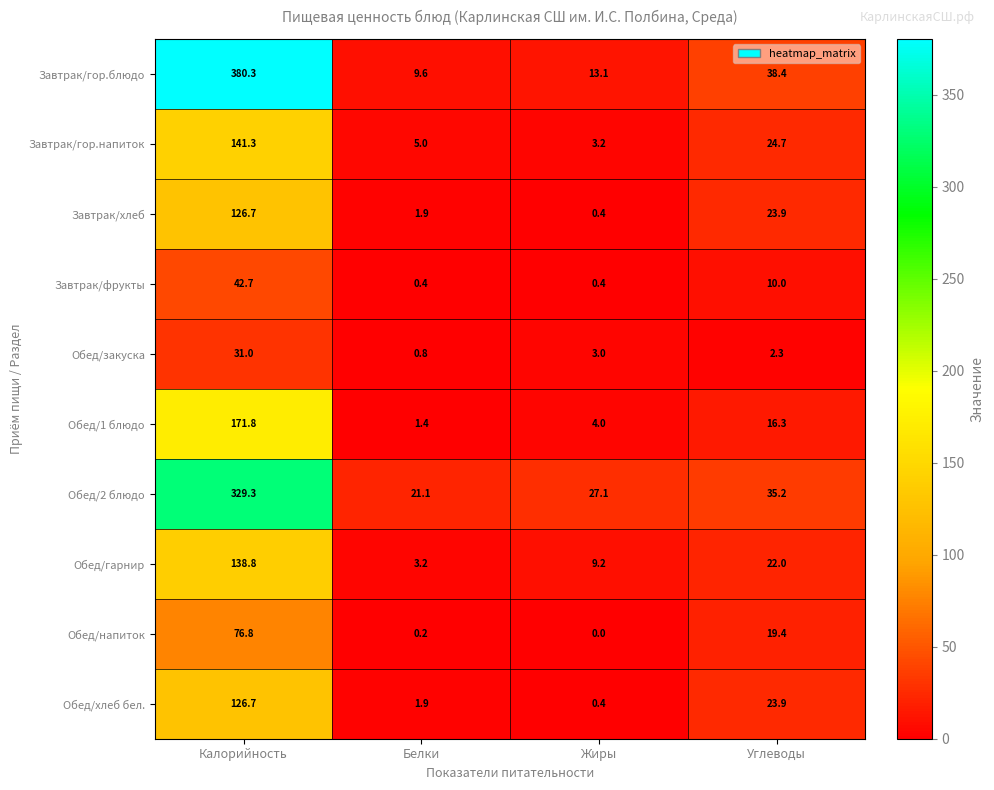

Rank the categories by Обед/напиток value from lowest to highest.

Жиры, Белки, Углеводы, Калорийность